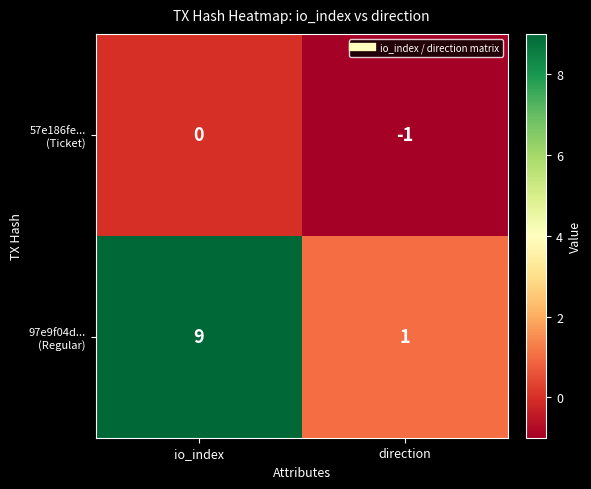

At which category is the sum across all series the highest?

io_index